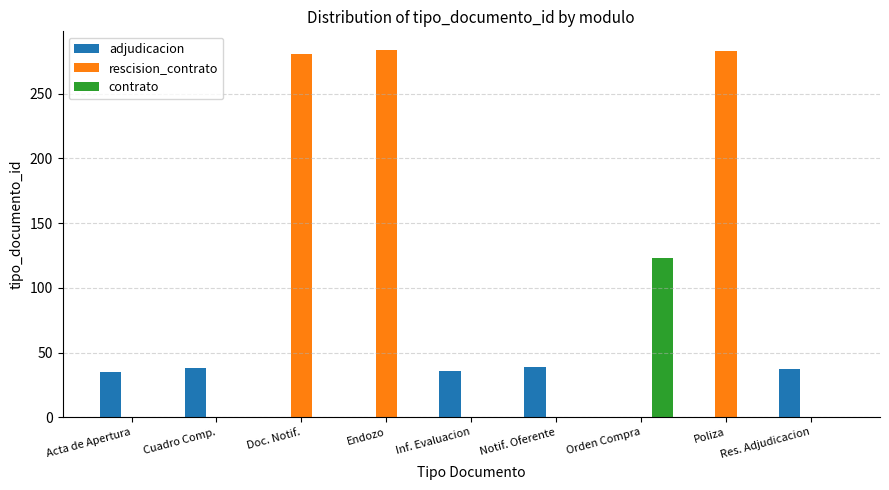

The rescision_contrato series shows 0 at Acta de Apertura. True or false?

True